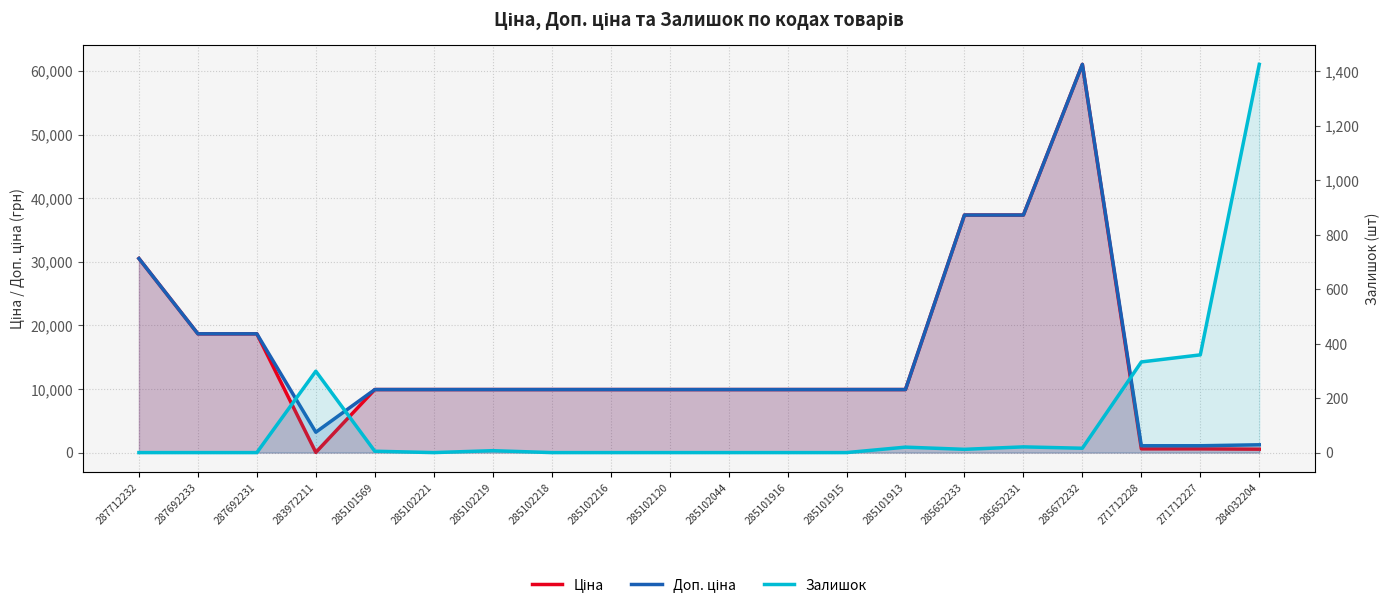

Which has a higher value, 285102221 or 285102216?

285102221